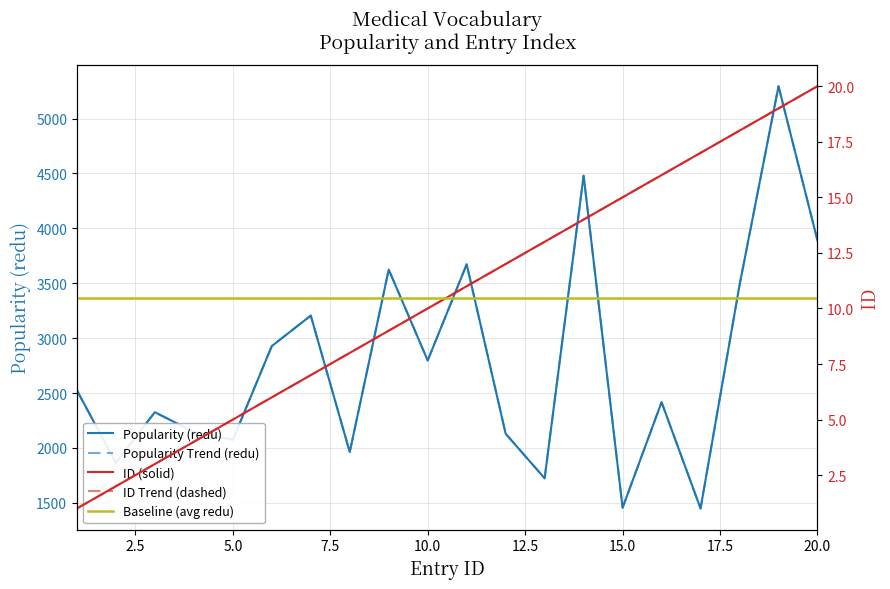

At how many categories does at least one series exceed 2650?

9